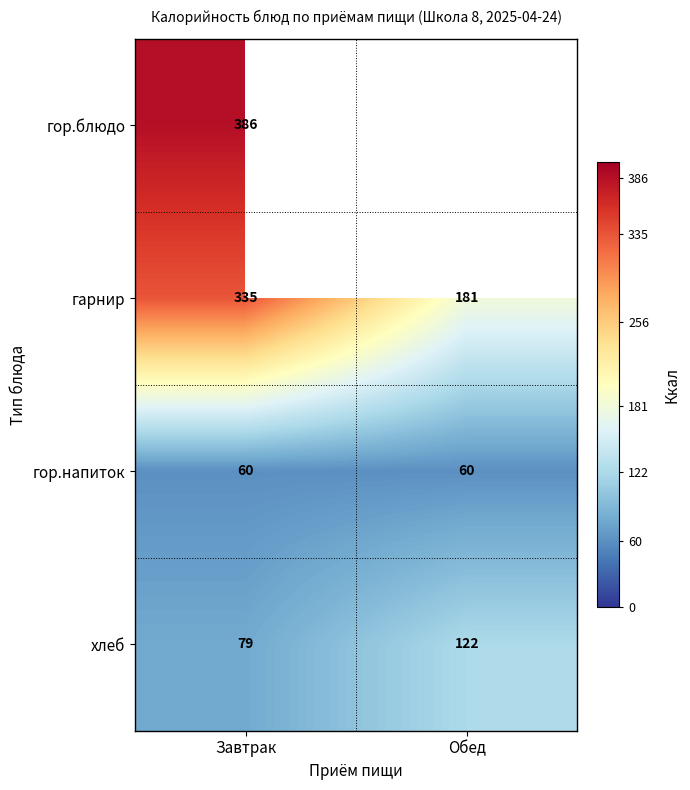

How many гарнир values are between 181 and 335?

2